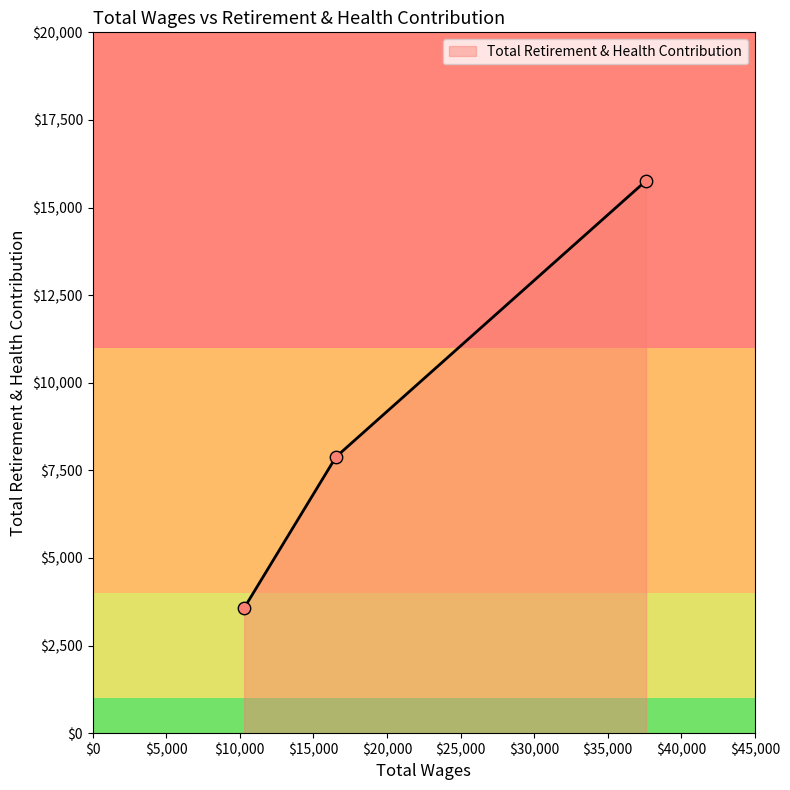

What is the change in value from 16535.0 to 10293.0?

-4314